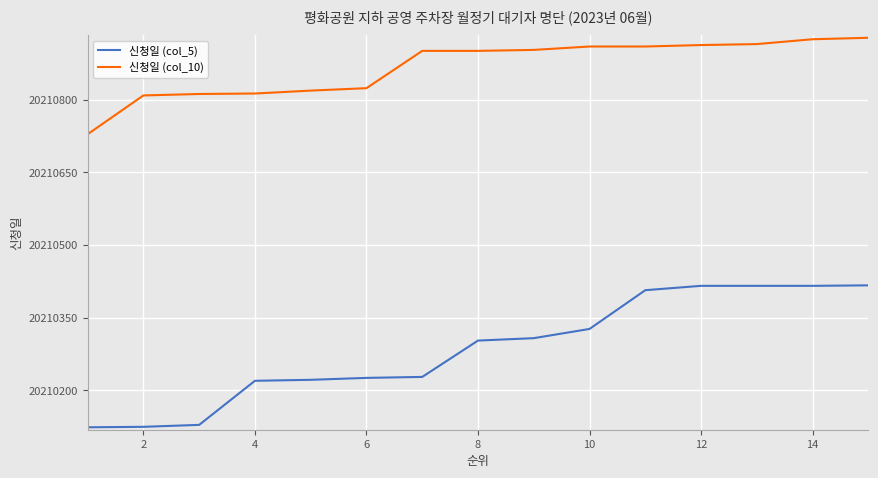

What is the sum of all 신청일 (col_10) values?

303163012